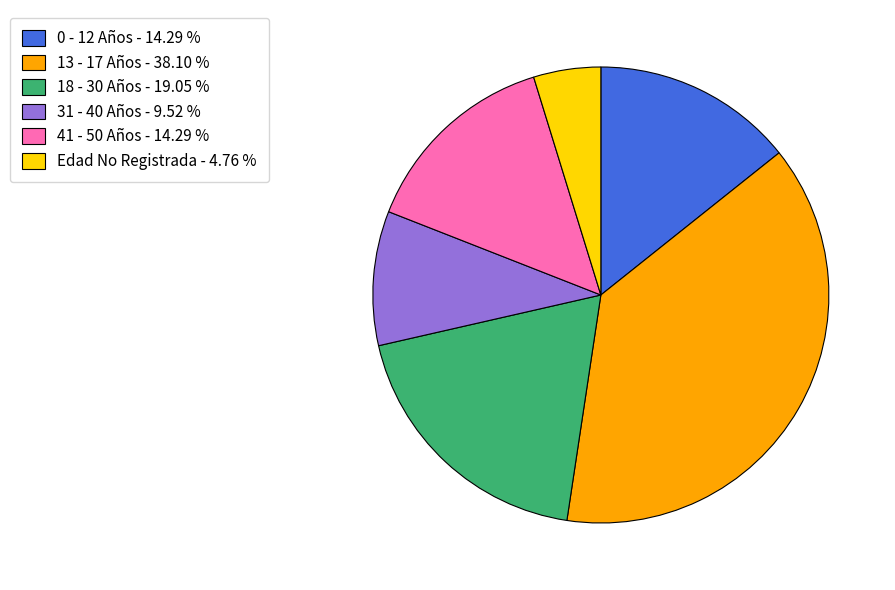

What is the ratio of the value at 0 - 12 Años - 14.29 % to the value at 41 - 50 Años - 14.29 %?

1.0